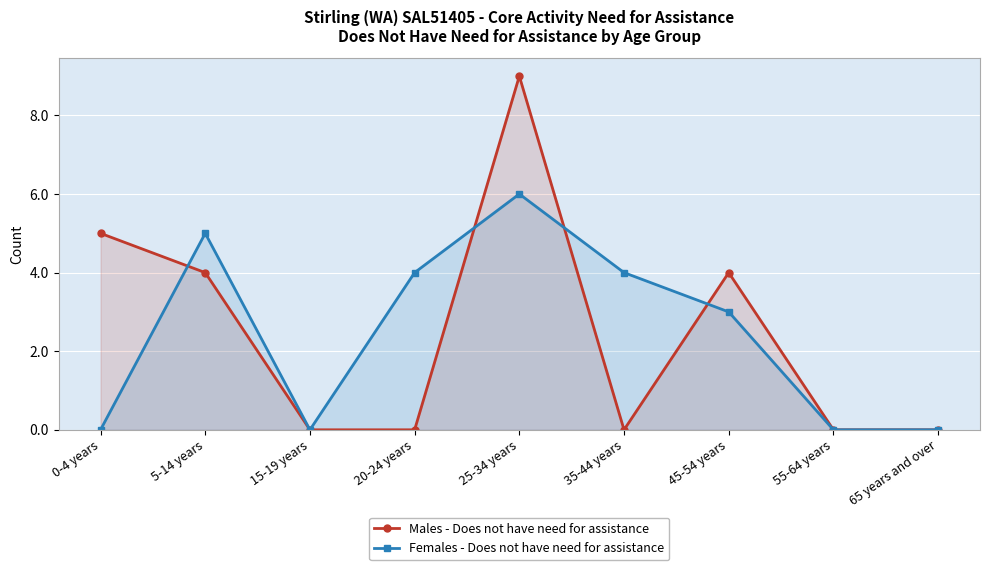

Where is Males - Does not have need for assistance nearest to the value 4?

5-14 years